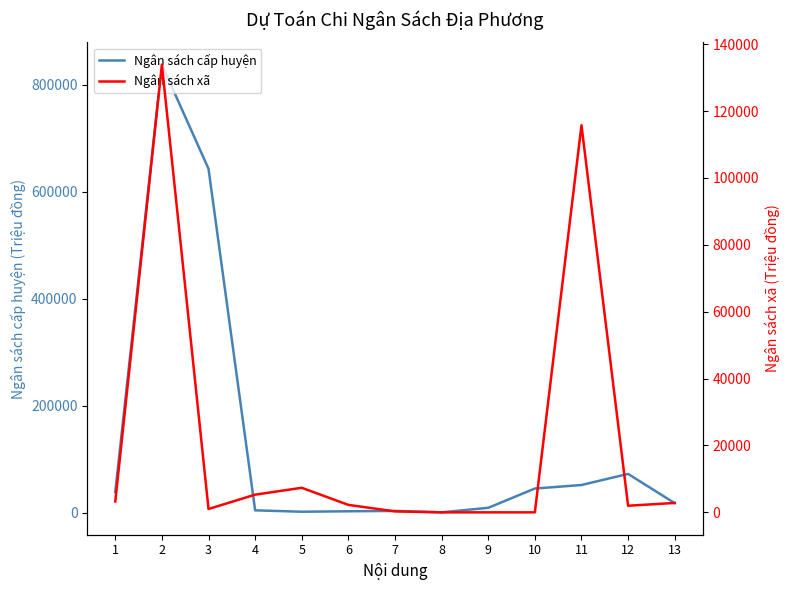

What is the value of the Ngân sách cấp huyện point at the 12th from the left?

72606